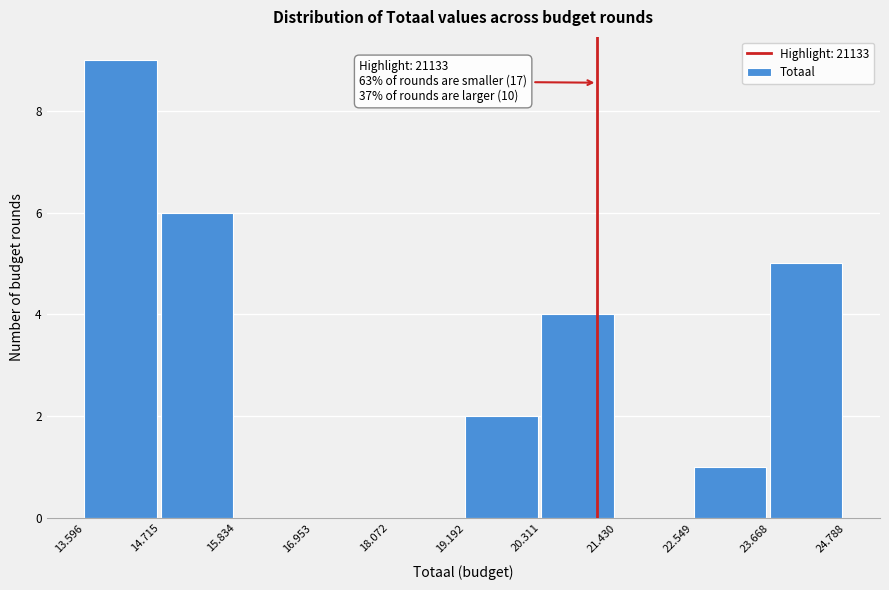

Reading left to right, transcribe all the data shown in this chart.

13.596=9	14.715=6	15.834=0	16.953=0	18.072=0	19.192=2	20.311=4	21.430=0	22.549=1	23.668=5